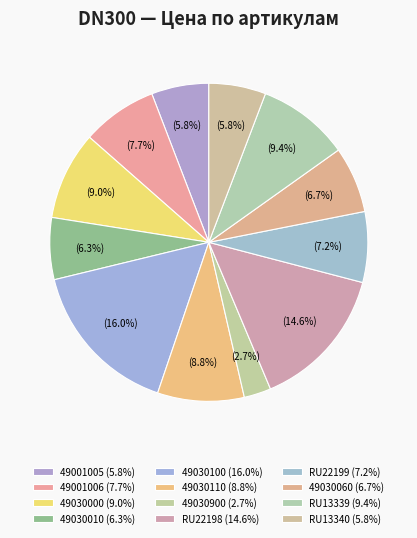

Between RU22198 and 49030060, which is larger?

RU22198